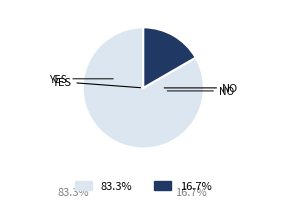

Is there any slice that represents more than half of the pie?

Yes